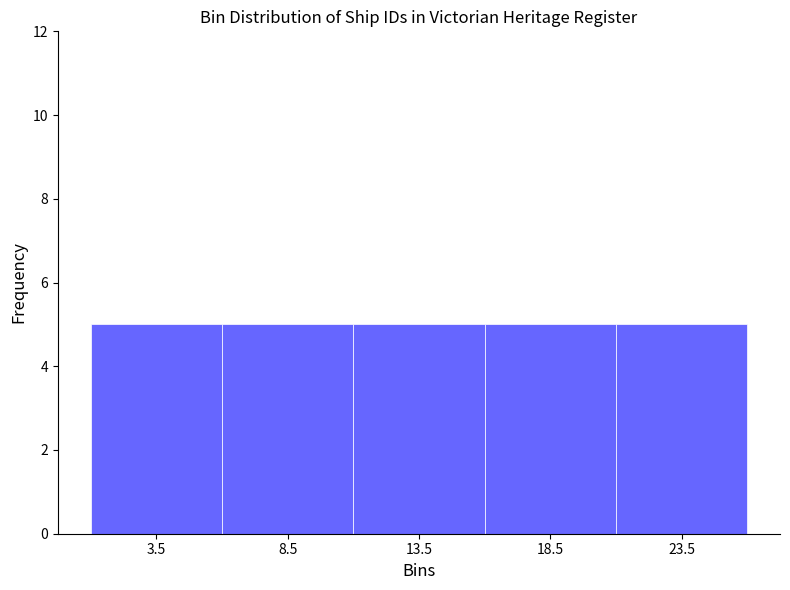

Reading left to right, transcribe this chart: for each bar, give the range it covers on the x-axis and its height. The values are not printed on the chart, so give them approximately, as read against the axis.

1 to 6: 5
6 to 11: 5
11 to 16: 5
16 to 21: 5
21 to 26: 5